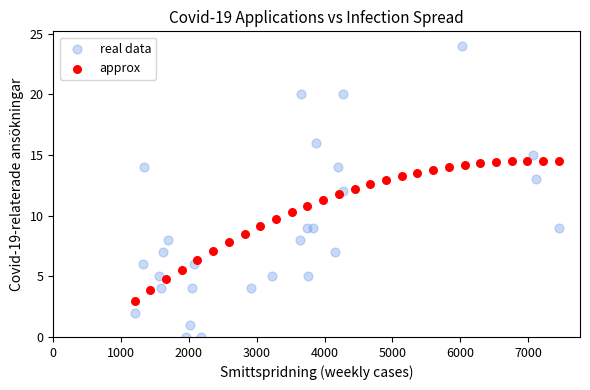

Which series reaches the minimum Y coordinate?

real data